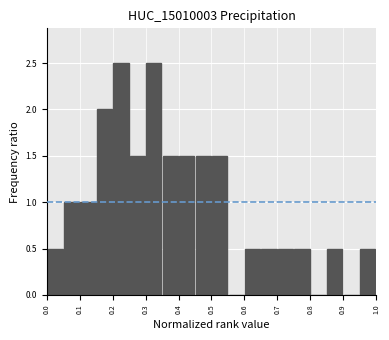

Reading left to right, list every bar in this chart as the range it spans on the x-axis followed by its height. The values are not printed on the chart, so give them approximately, as read against the axis.

0.00 to 0.05: 0.5
0.05 to 0.10: 1.0
0.10 to 0.15: 1.0
0.15 to 0.20: 2.0
0.20 to 0.25: 2.5
0.25 to 0.30: 1.5
0.30 to 0.35: 2.5
0.35 to 0.40: 1.5
0.40 to 0.45: 1.5
0.45 to 0.50: 1.5
0.50 to 0.55: 1.5
0.55 to 0.60: 0
0.60 to 0.65: 0.5
0.65 to 0.70: 0.5
0.70 to 0.75: 0.5
0.75 to 0.80: 0.5
0.80 to 0.85: 0
0.85 to 0.90: 0.5
0.90 to 0.95: 0
0.95 to 1.00: 0.5